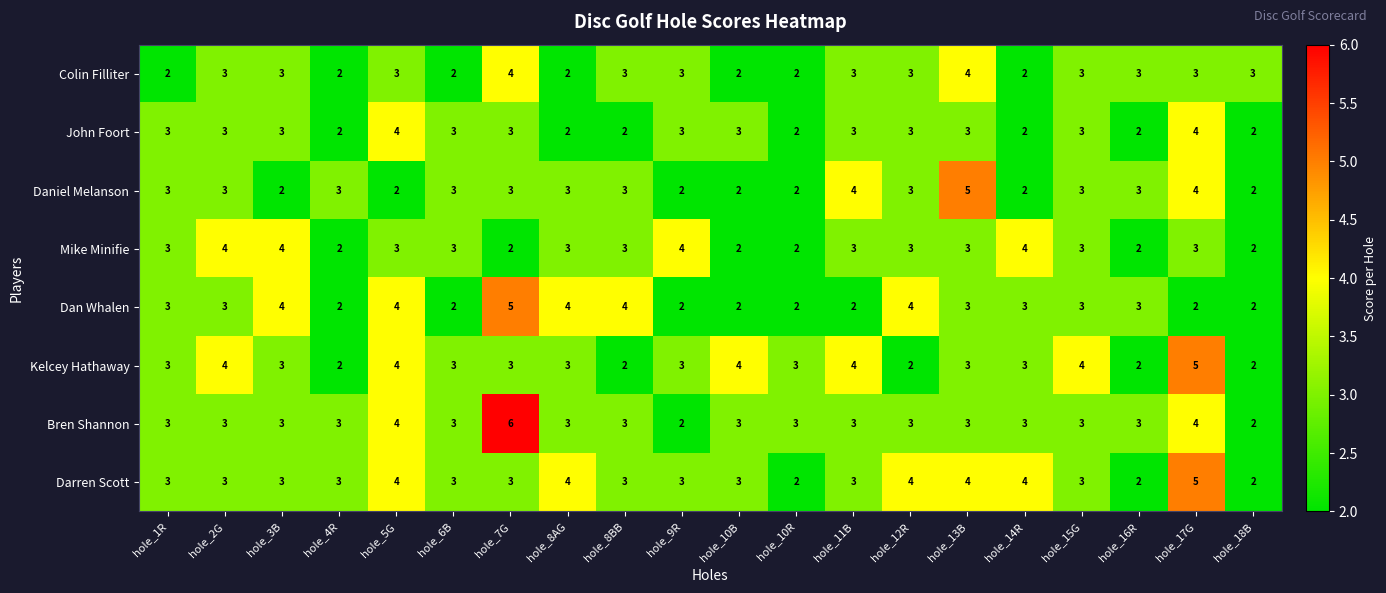

What is the total value across all series at hole_15G?

25